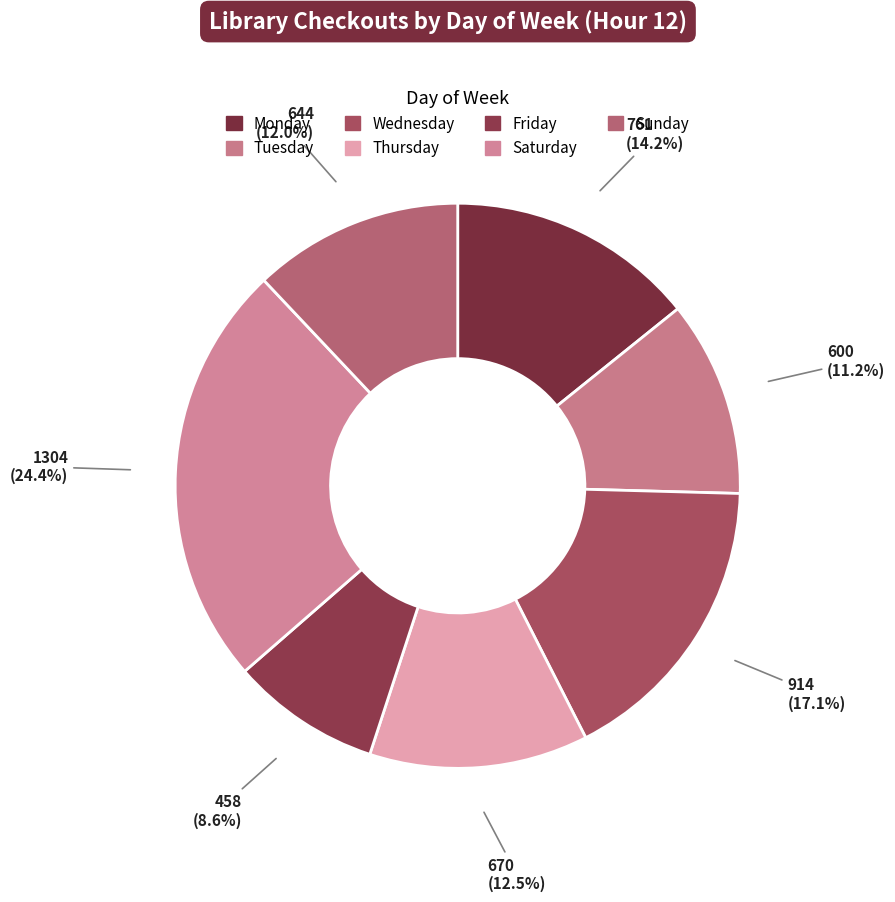

Count the number of slices in the pie.

7